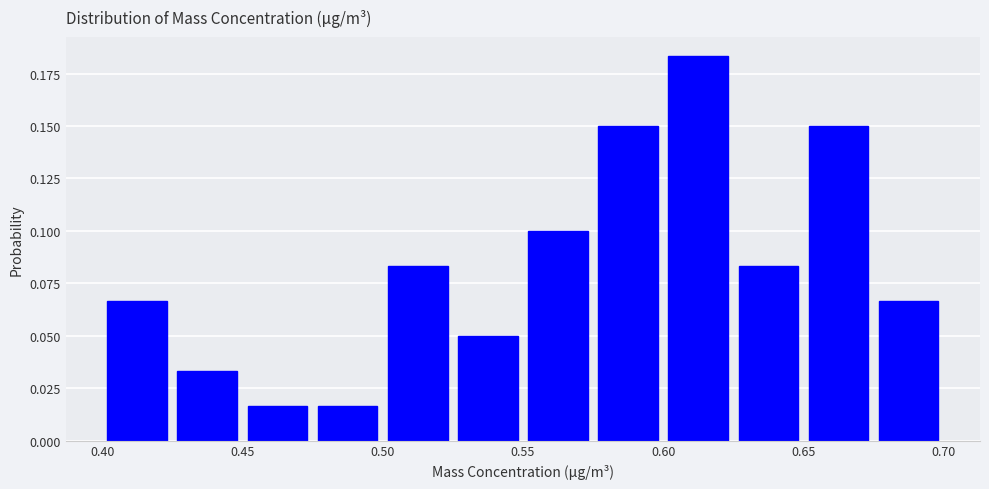

Reading left to right, transcribe this chart: for each bar, give the range it covers on the x-axis and its height. The values are not printed on the chart, so give them approximately, as read against the axis.

0.400 to 0.425: 0.065
0.425 to 0.450: 0.035
0.450 to 0.475: 0.015
0.475 to 0.500: 0.015
0.500 to 0.525: 0.085
0.525 to 0.550: 0.050
0.550 to 0.575: 0.100
0.575 to 0.600: 0.150
0.600 to 0.625: 0.185
0.625 to 0.650: 0.085
0.650 to 0.675: 0.150
0.675 to 0.700: 0.065